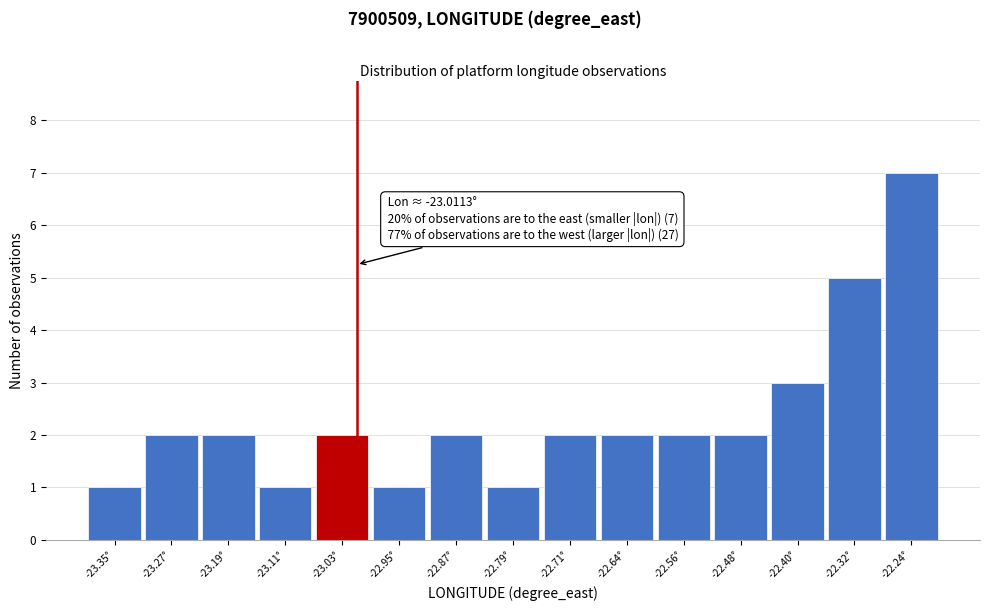

Over which range of the x-axis is the bar tallest?

-22.28 to -22.20